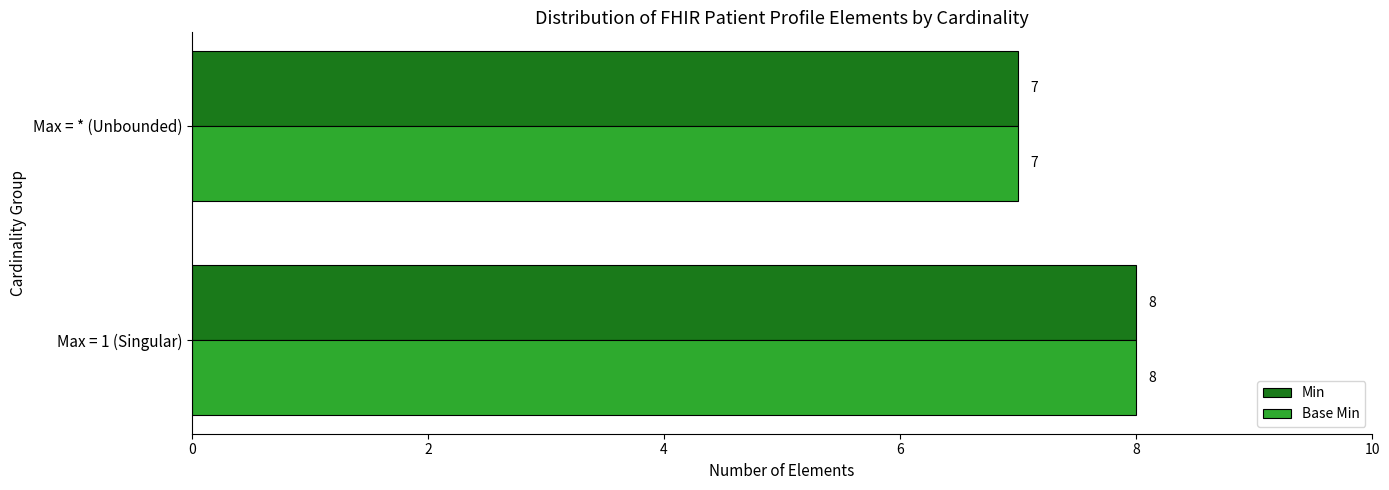

What is the minimum value for Base Min?

7